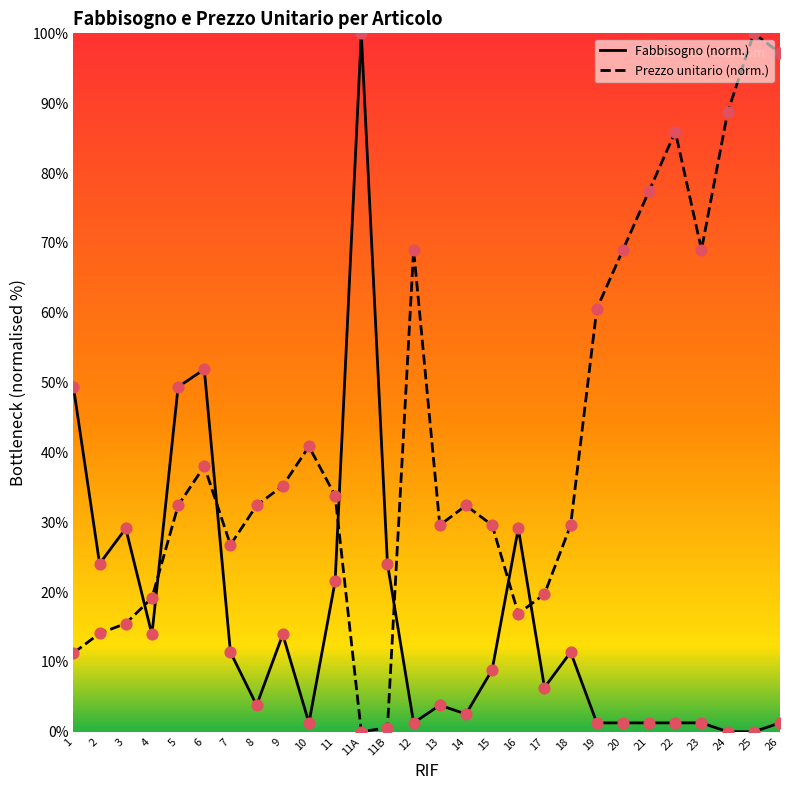

What is the total value across all series at 18?

41.0